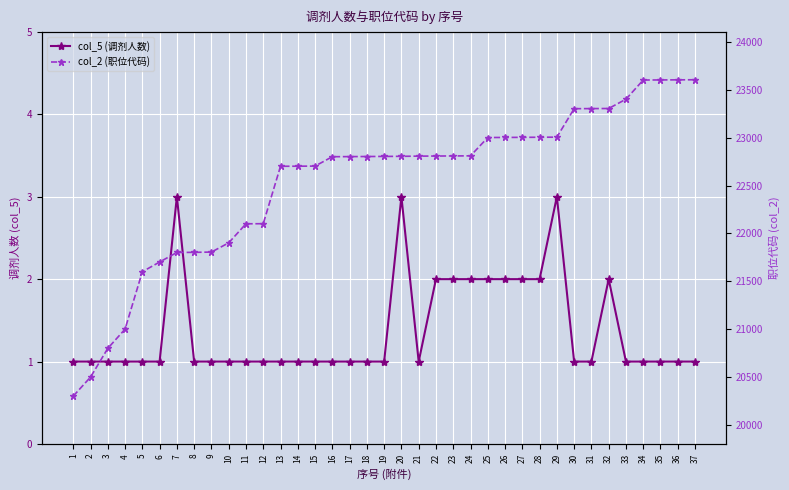

At how many categories does at least one series exceed 6298?

37